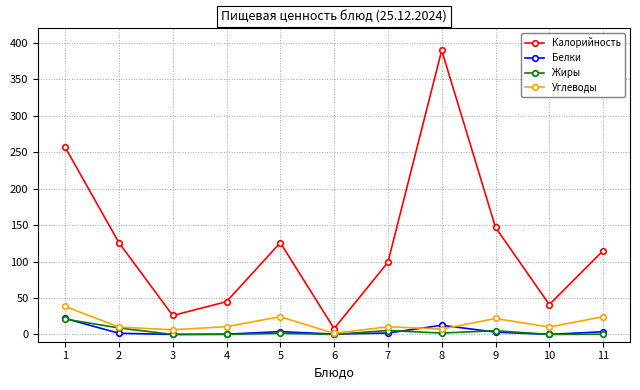

At which category does Калорийность reach its first local valley?

3